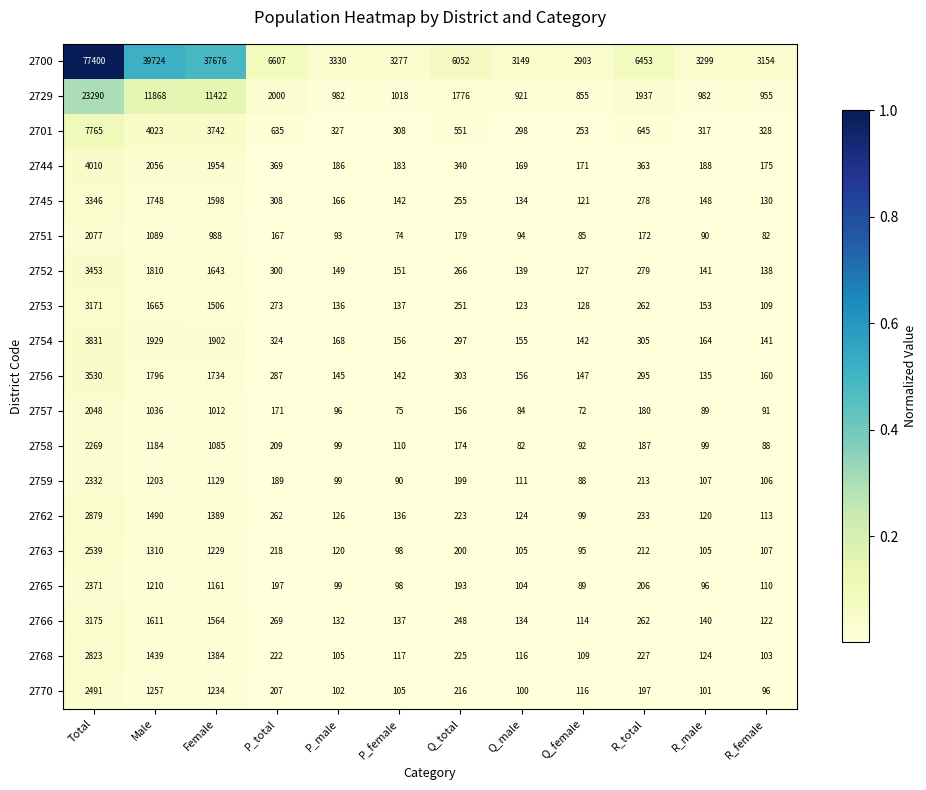

The 2754 series shows 62 at P_male. True or false?

False